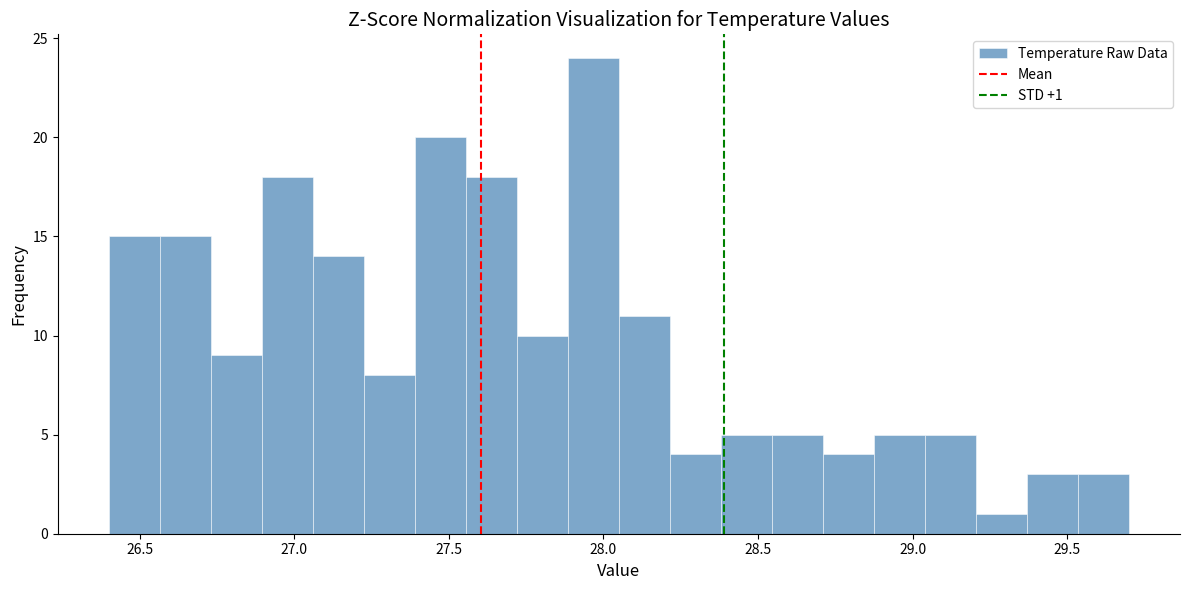

Around what value on the x-axis is the tallest bar? Give the approximate position of its centre, as read against the axis.

27.95